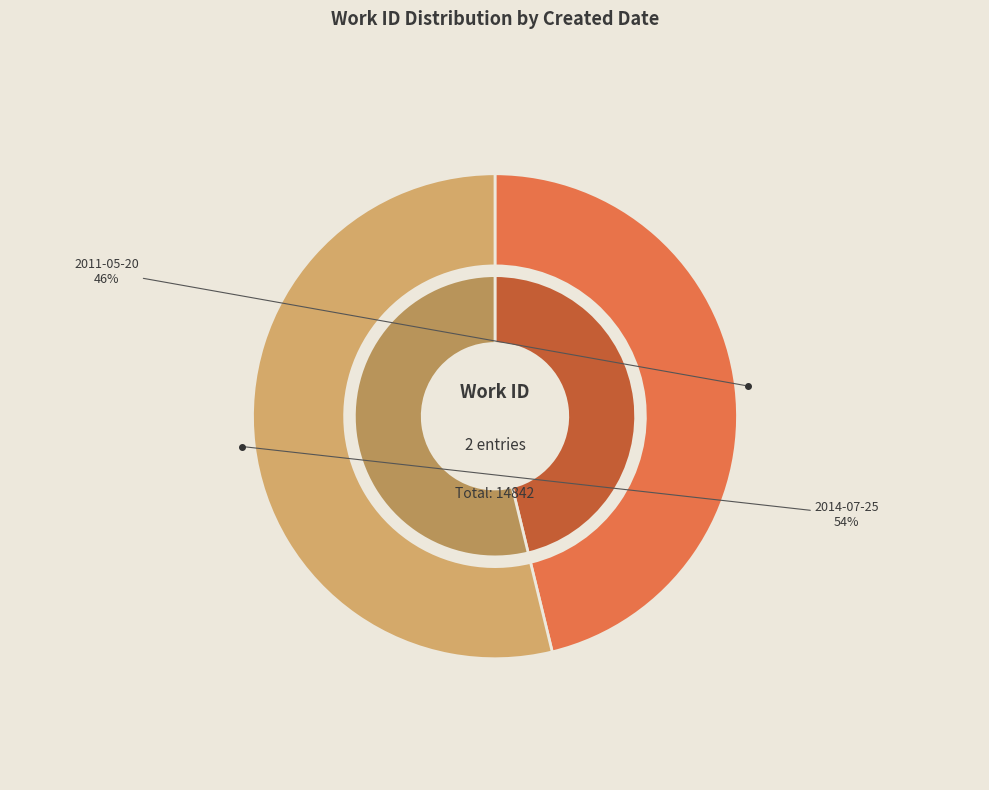

True or false: 2014-07-25 accounts for 54% of the total.

True